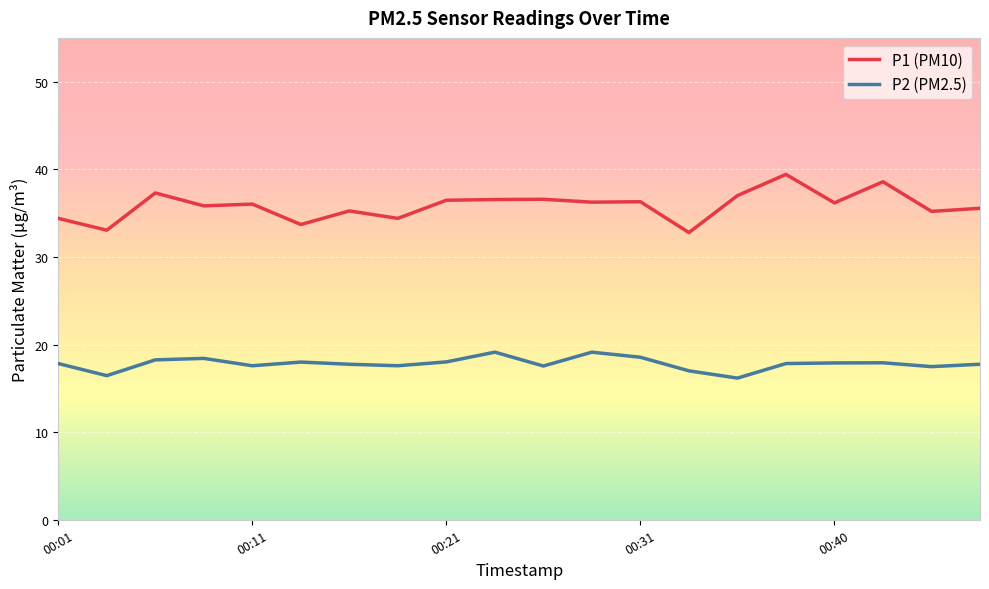

What is the greatest value displayed?

39.4